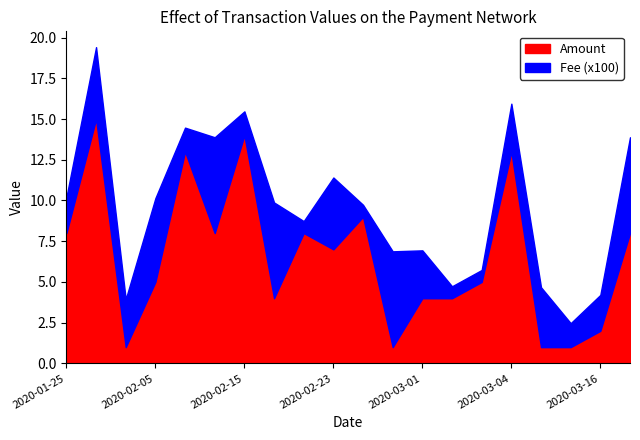

Where is the first local minimum for Fee?

2020-01-27